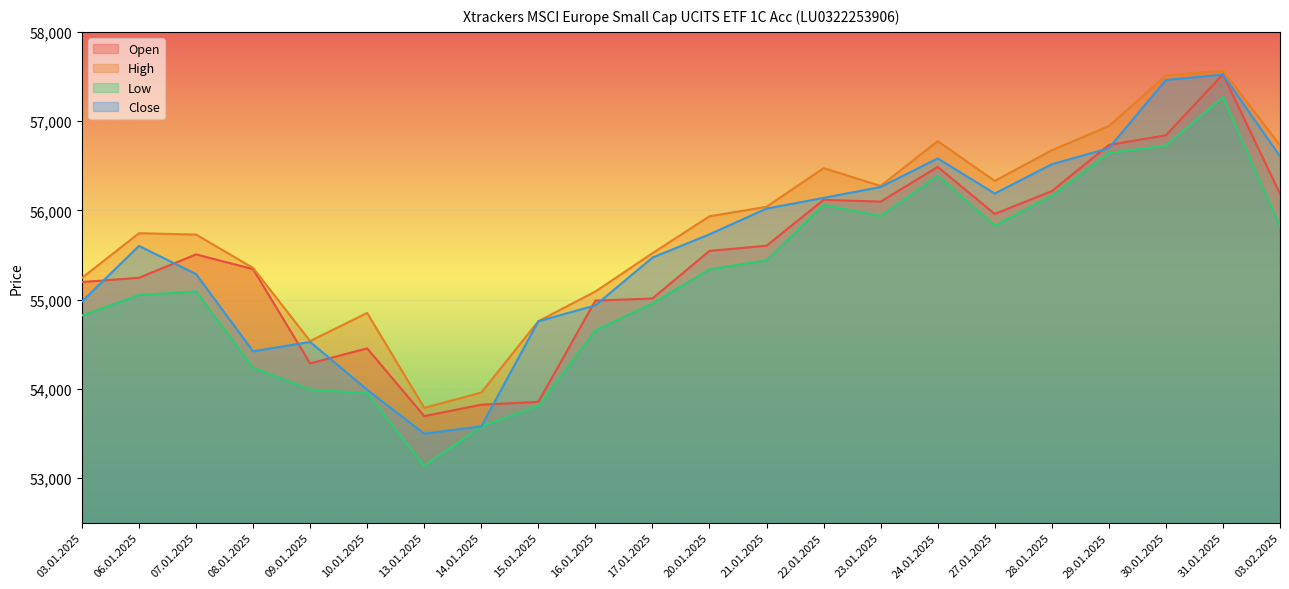

At which label does Open reach its peak?

31.01.2025